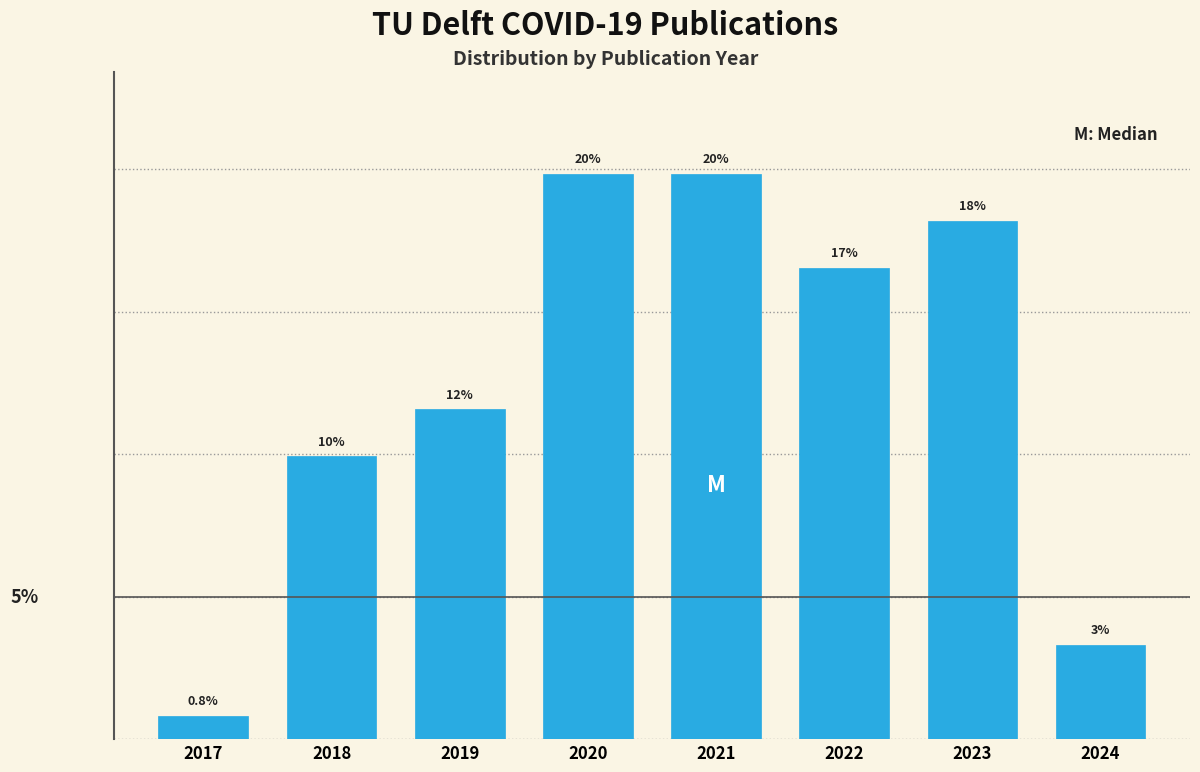

Are the bars horizontal?

No